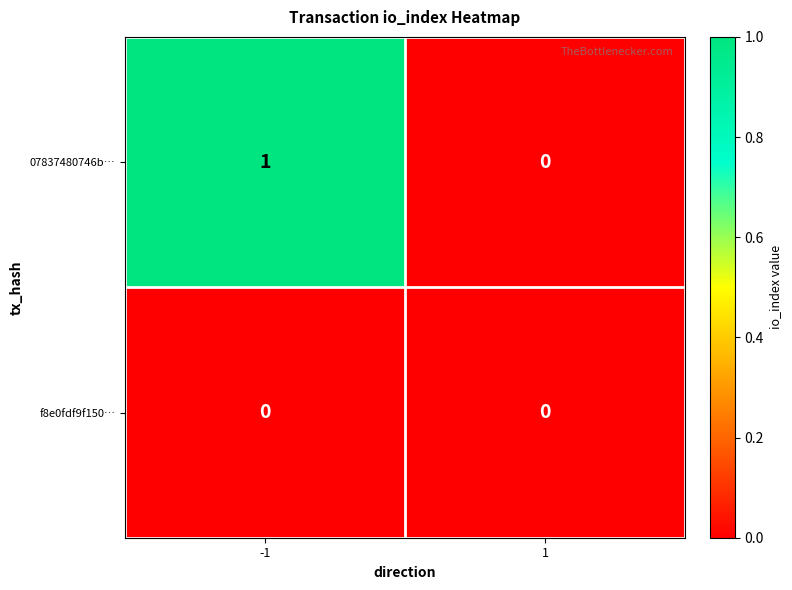

List the series in order of their peak value, highest first.

07837480746b…, f8e0fdf9f150…